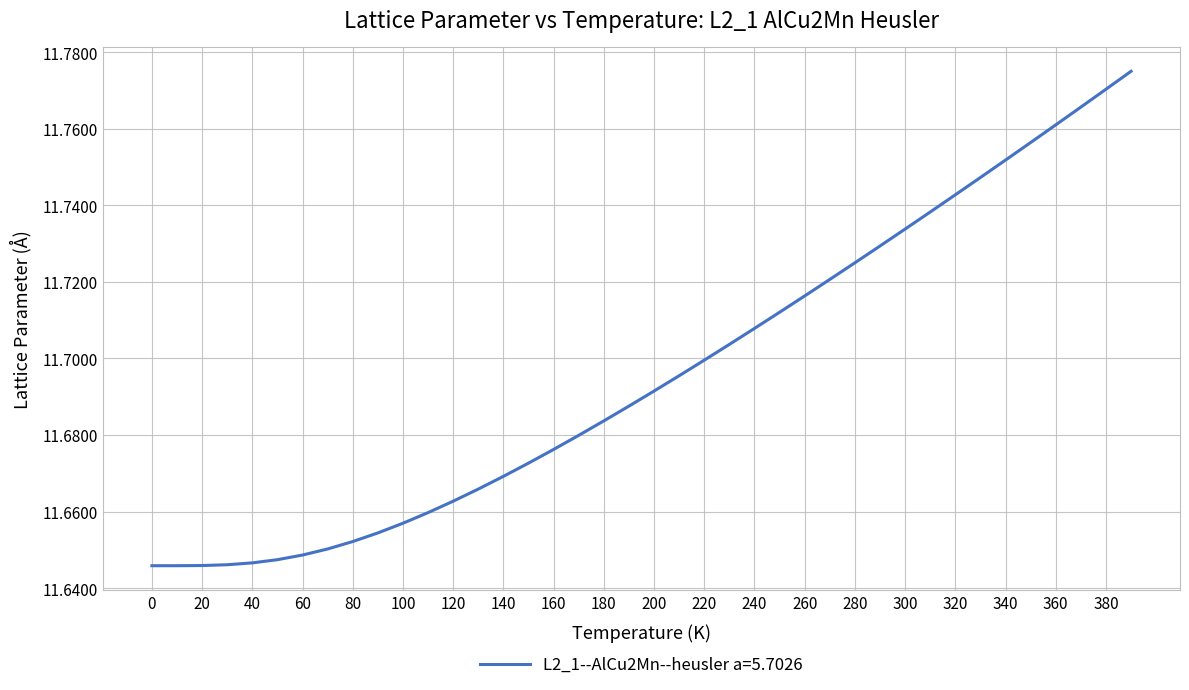

Which has a higher value, 380 or 180?

380